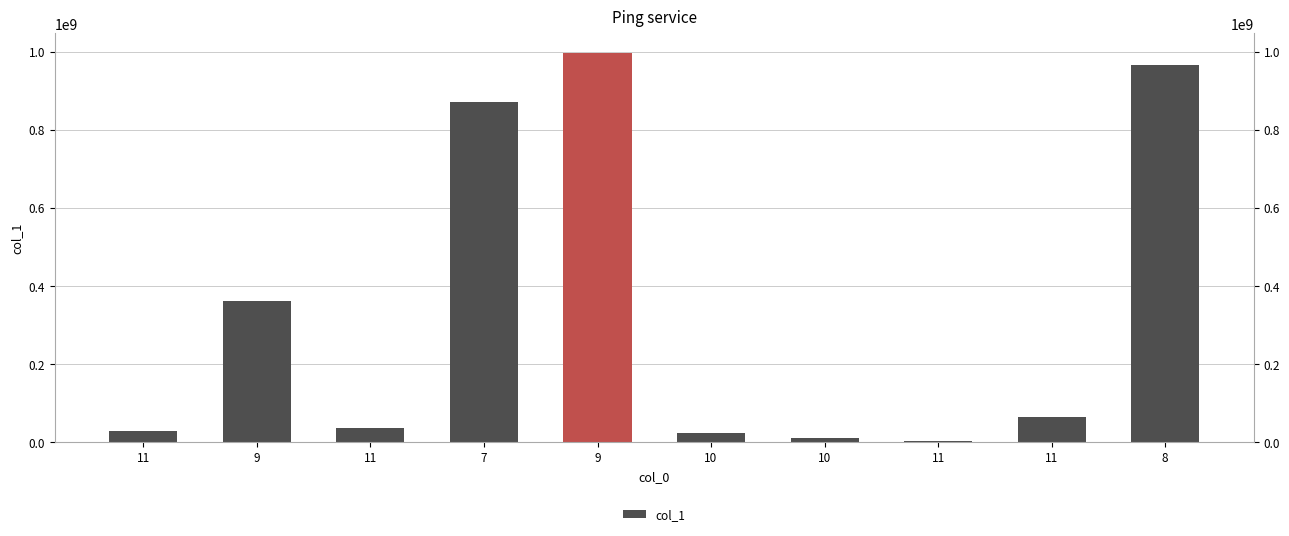

What is the label of the 9th bar from the right?

9